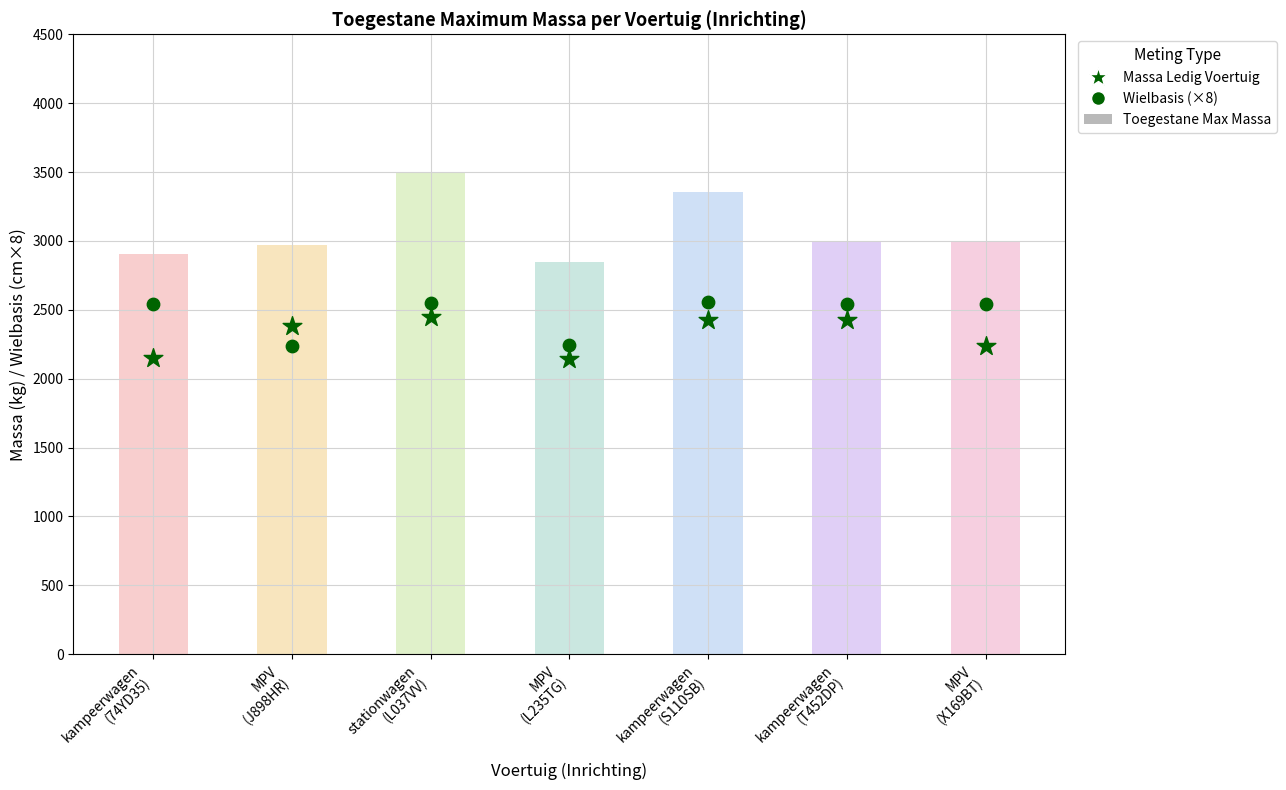

Is the value of Wielbasis (×8) at MPV
(J898HR) greater than the value of Toegestane Max Massa at MPV
(L235TG)?

No